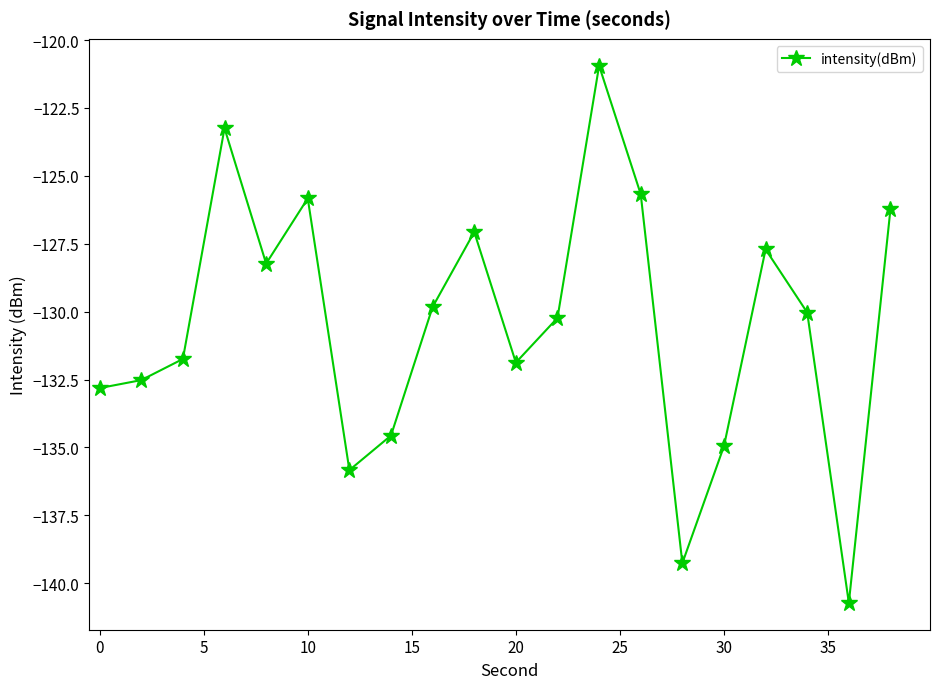

How many points are higher than both their immediate neighbors (excluding endpoints)?

5